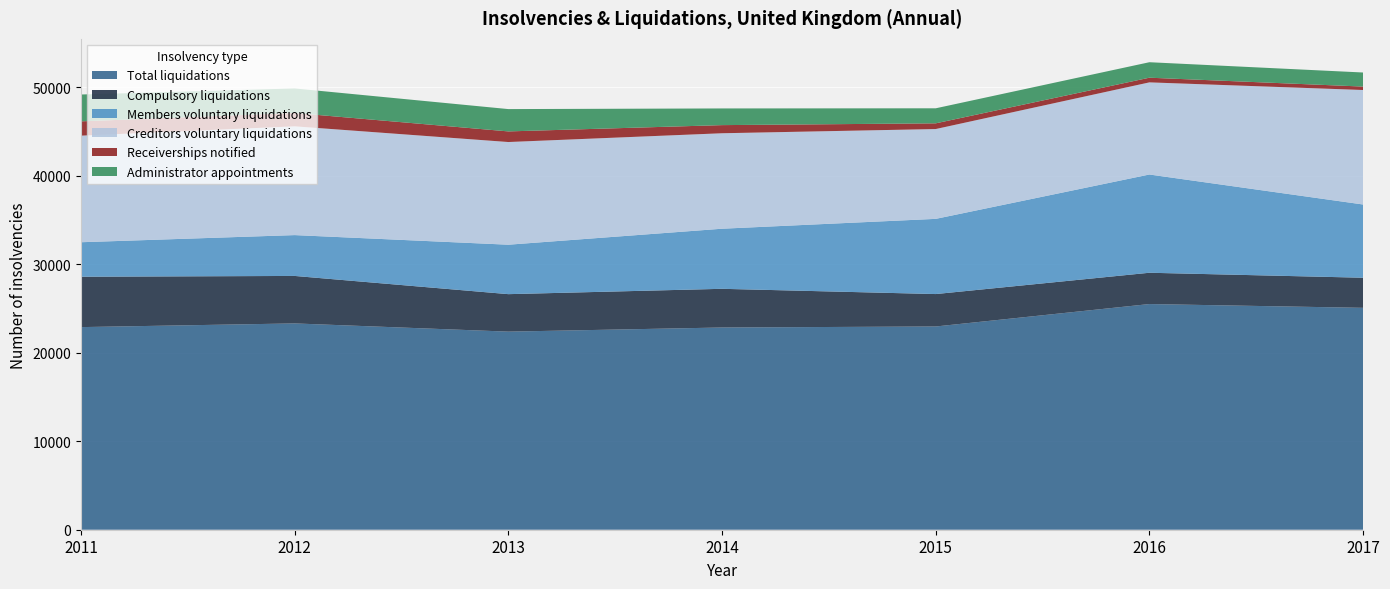

Reading right to left, transcribe all the data shown in this chart.

Total liquidations: 25081	25509	22973	22858	22391	23319	22902
Compulsory liquidations: 3402	3537	3665	4373	4236	5367	5695
Members voluntary liquidations: 8278	11105	8499	6792	5589	4616	3899
Creditors voluntary liquidations: 12942	10414	10153	10791	11606	12295	12046
Receiverships notified: 386	528	645	919	1200	1509	1617
Administrator appointments: 1592	1750	1699	1885	2523	2773	3034